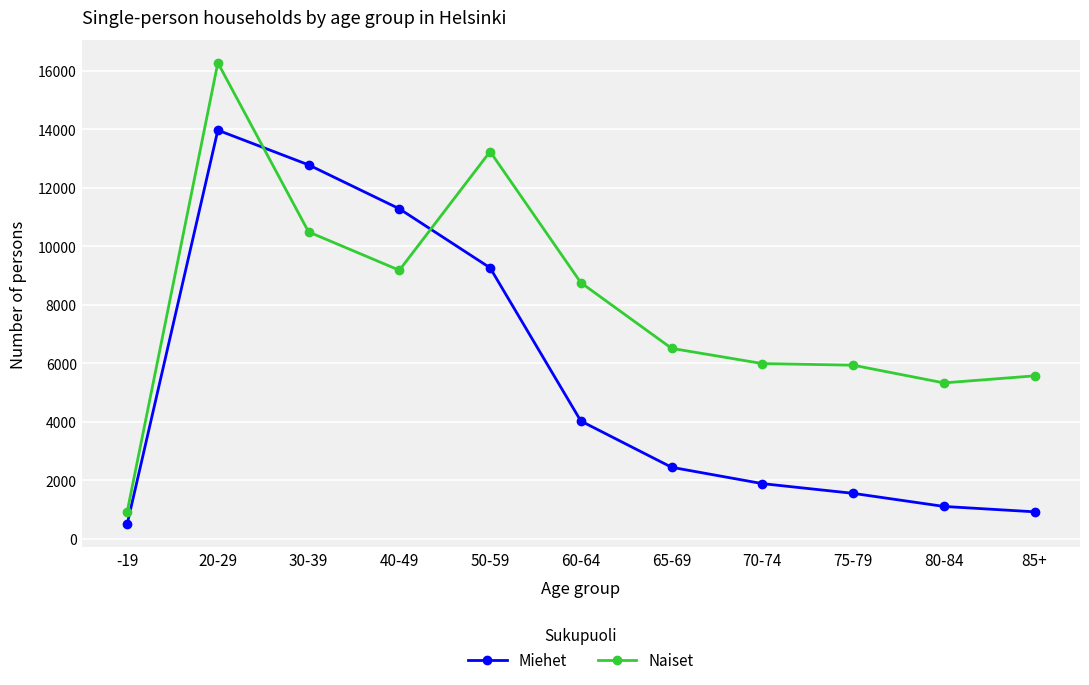

What are all the series names shown in the legend?

Miehet, Naiset